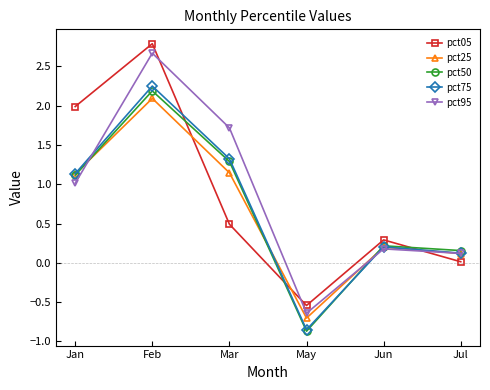

After their last crossing, which series has the higher values: pct50 or pct95?

pct50